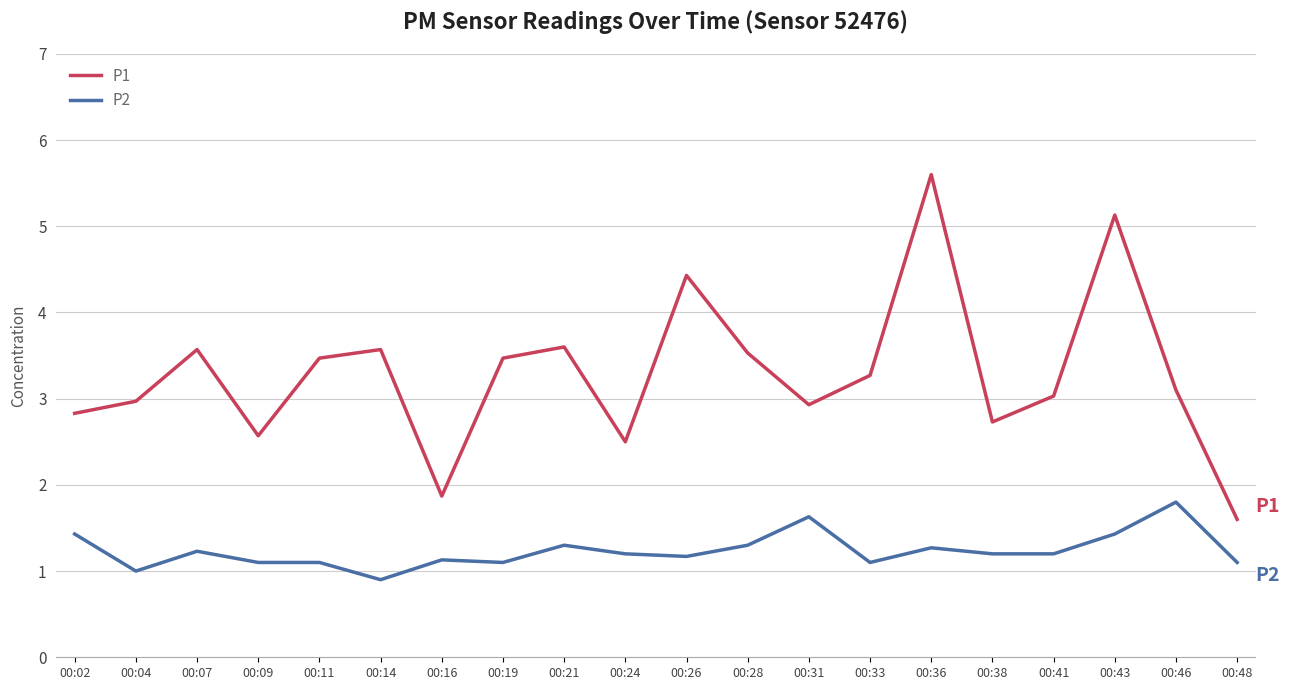

What is the greatest value displayed?

5.6